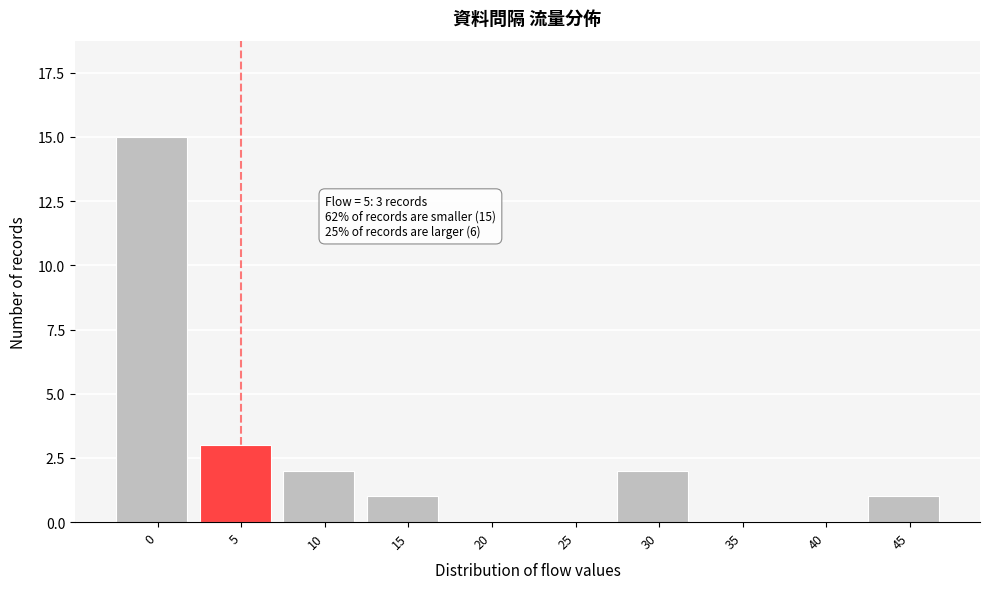

Reading left to right, what are all the values shown in this chart?

0=15	5=3	10=2	15=1	20=0	25=0	30=2	35=0	40=0	45=1